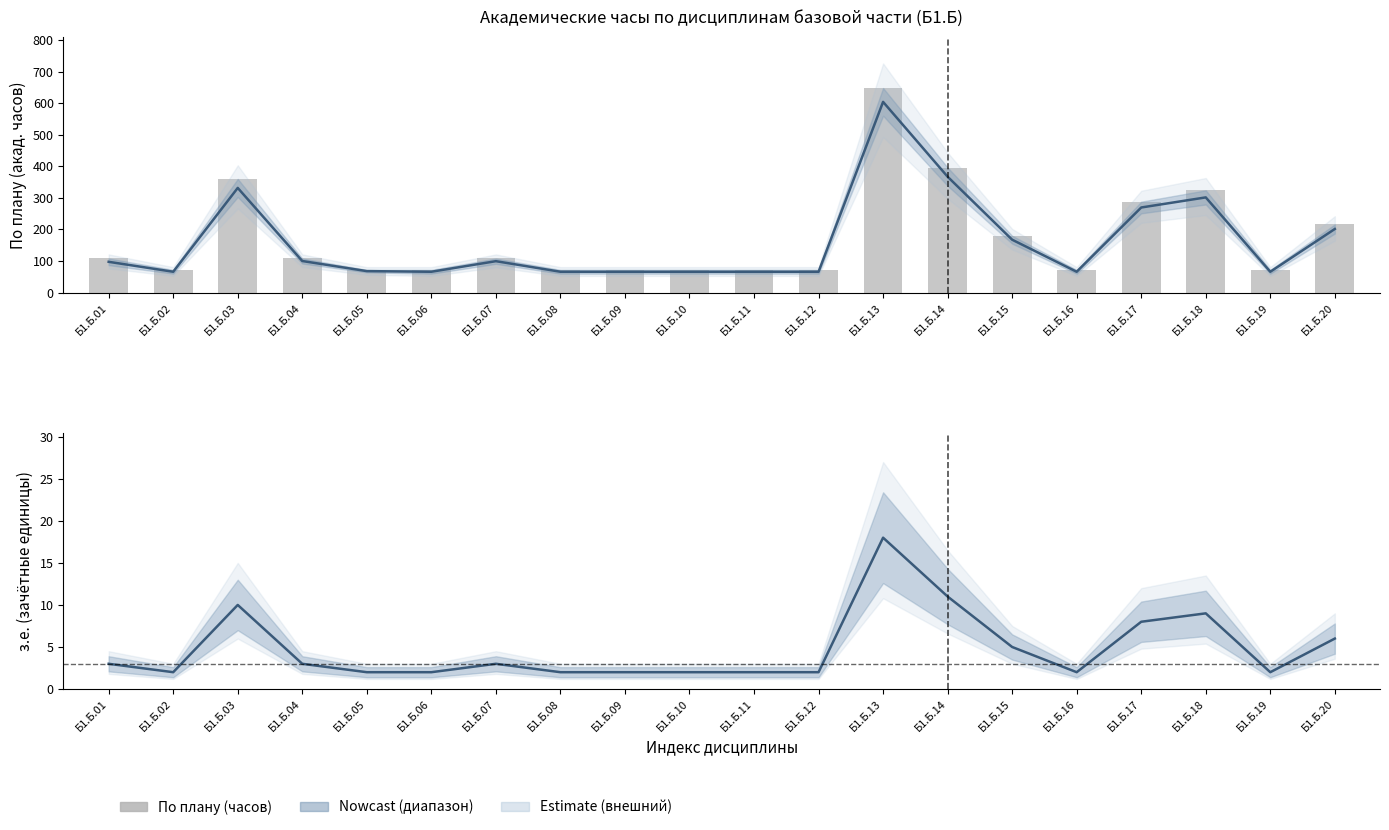

At which category is the sum across all series the highest?

Б1.Б.13